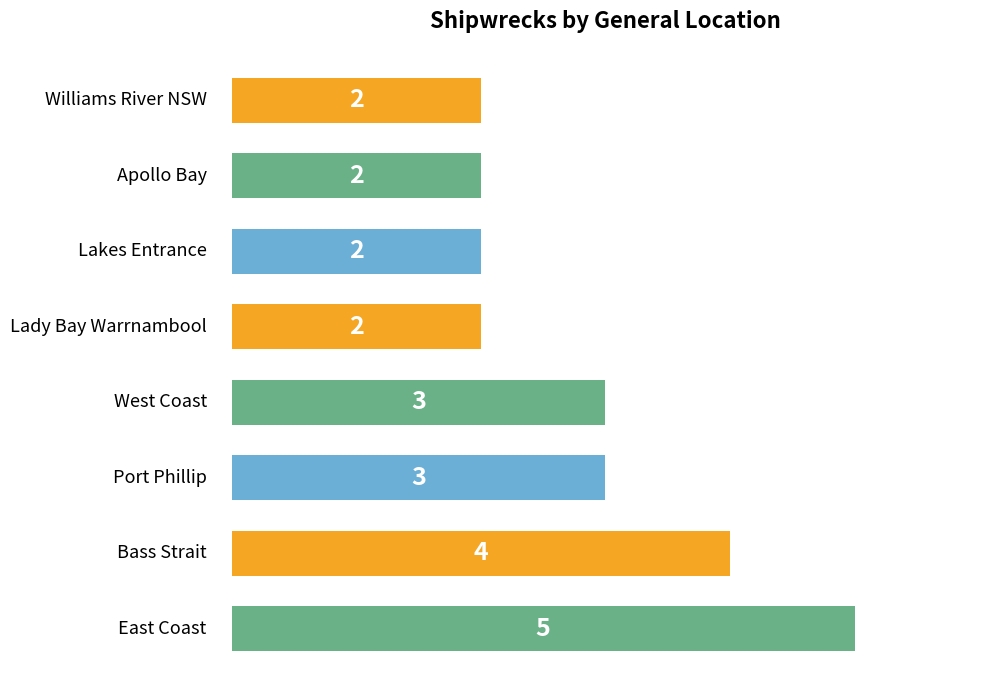

Are the bars grouped side by side (vs. stacked)?

No